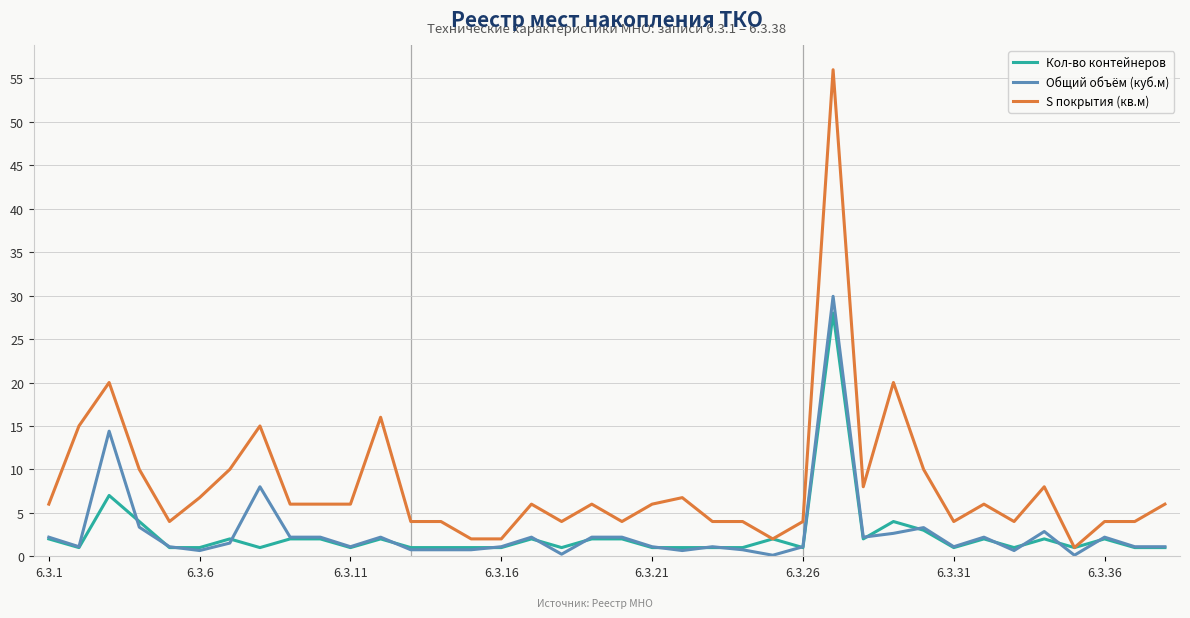

What is the difference between the second highest and minimum values in the Общий объём (куб.м) series?

14.3